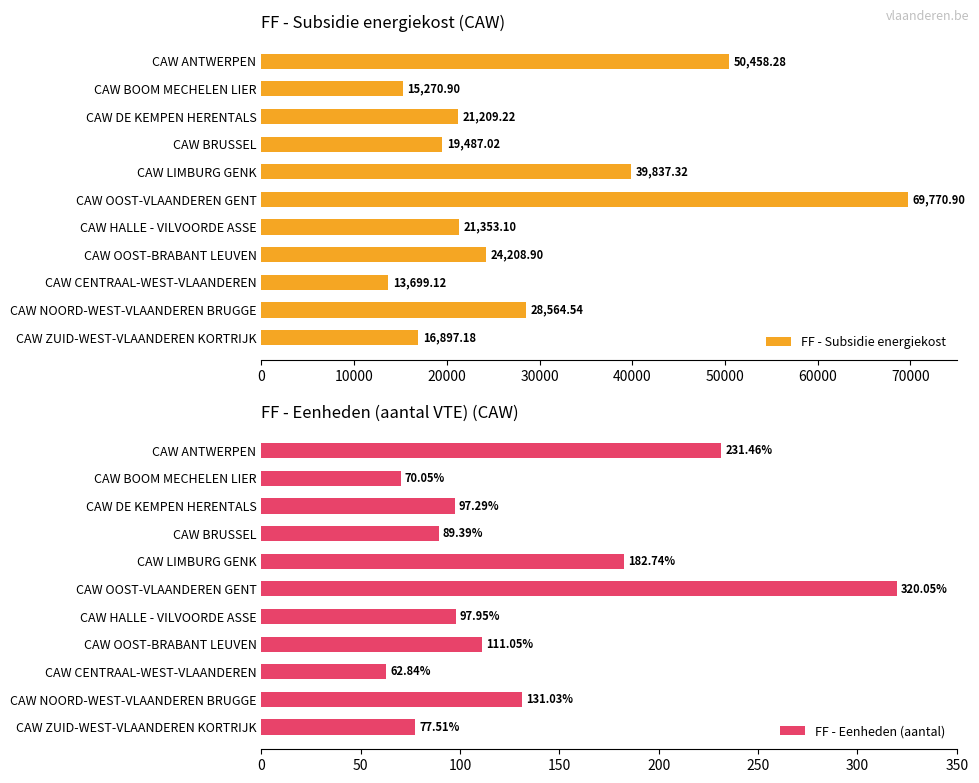

At which label is FF - Eenheden (aantal) closest to 191?

CAW LIMBURG GENK